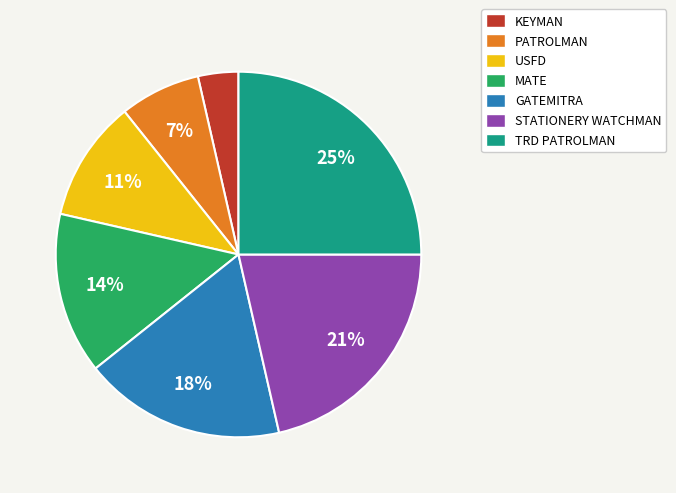

Which category has the smallest portion of the pie?

KEYMAN